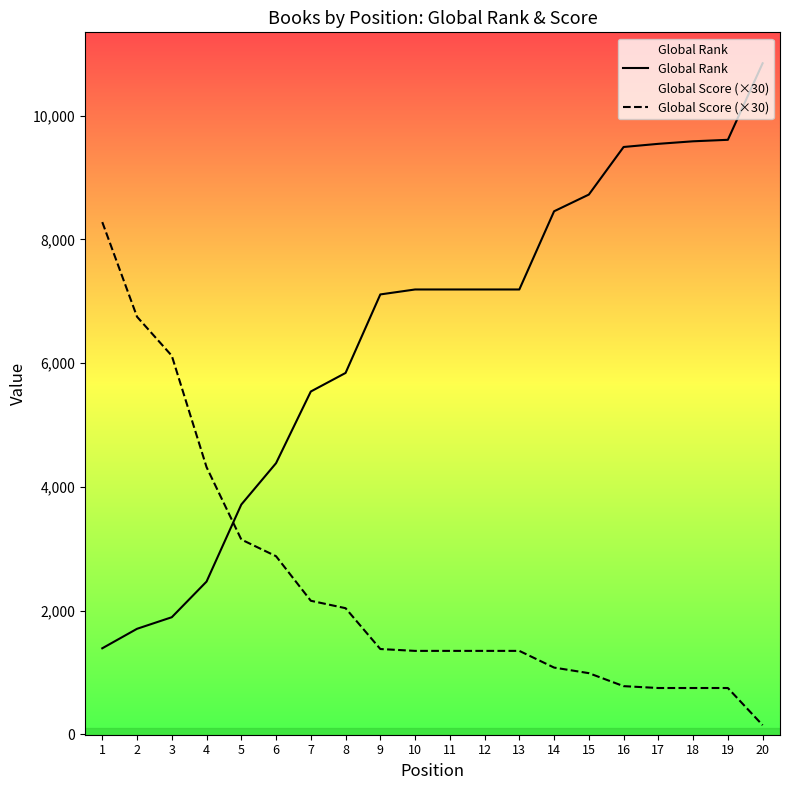

Which series has the largest total across all categories?

Global Rank